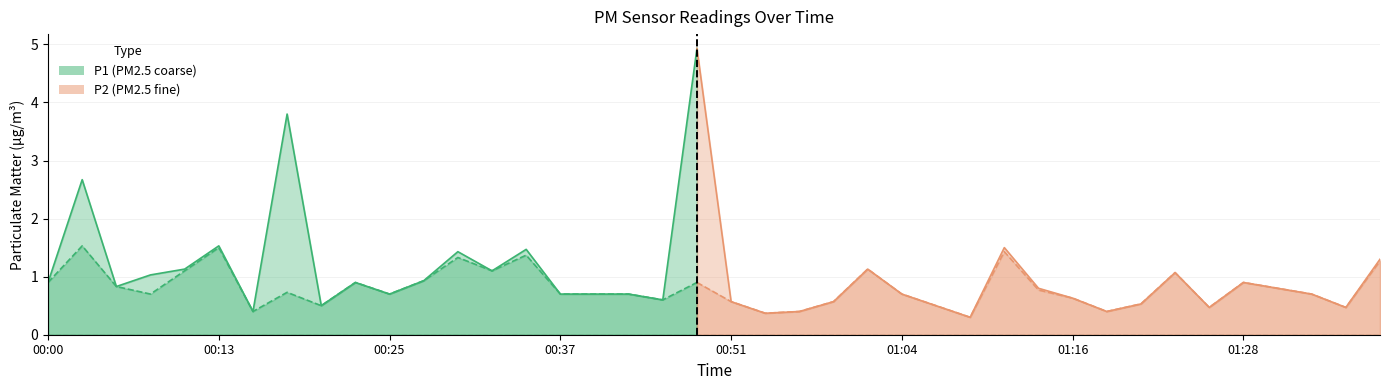

What is the label of the 18th point from the left?

00:42